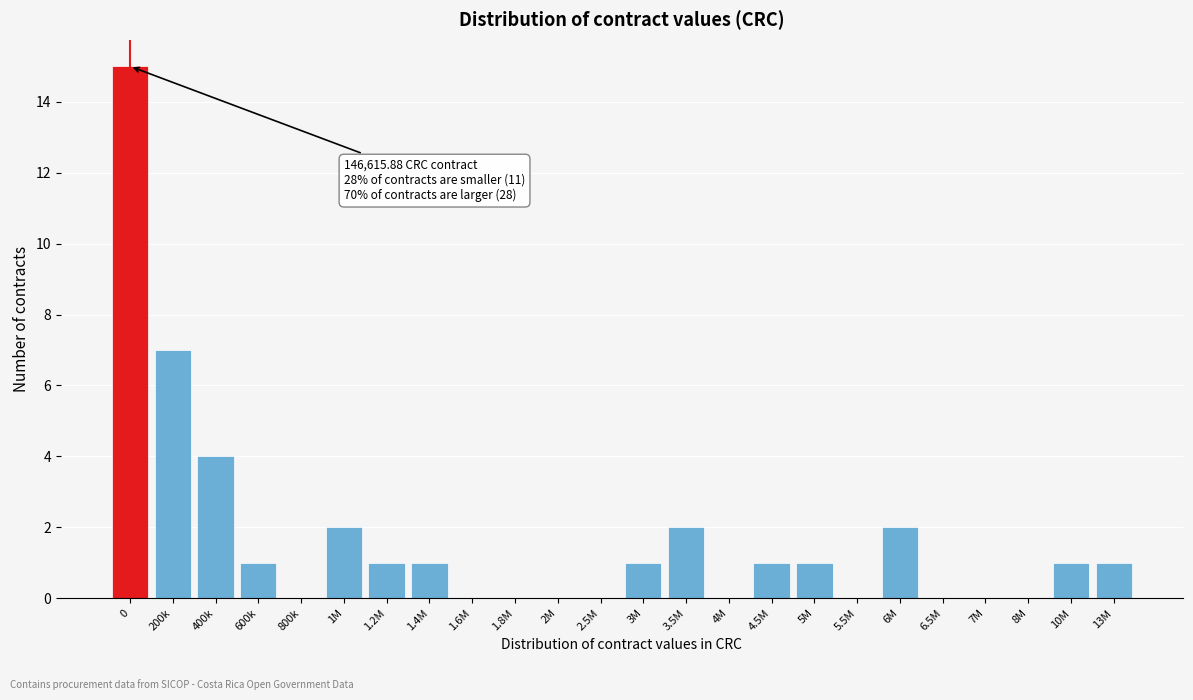

Reading left to right, extract all data points from this chart.

0=15	200k=7	400k=4	600k=1	800k=0	1M=2	1.2M=1	1.4M=1	1.6M=0	1.8M=0	2M=0	2.5M=0	3M=1	3.5M=2	4M=0	4.5M=1	5M=1	5.5M=0	6M=2	6.5M=0	7M=0	8M=0	10M=1	13M=1